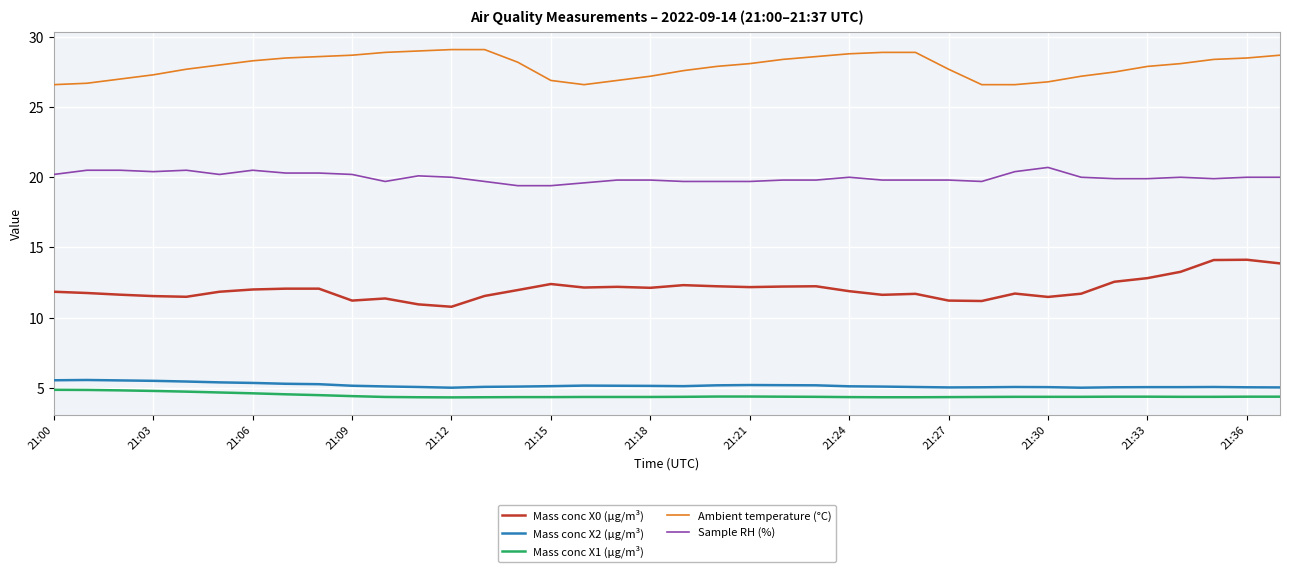

What are all the series names shown in the legend?

Mass conc X0 (μg/m³), Mass conc X2 (μg/m³), Mass conc X1 (μg/m³), Ambient temperature (°C), Sample RH (%)